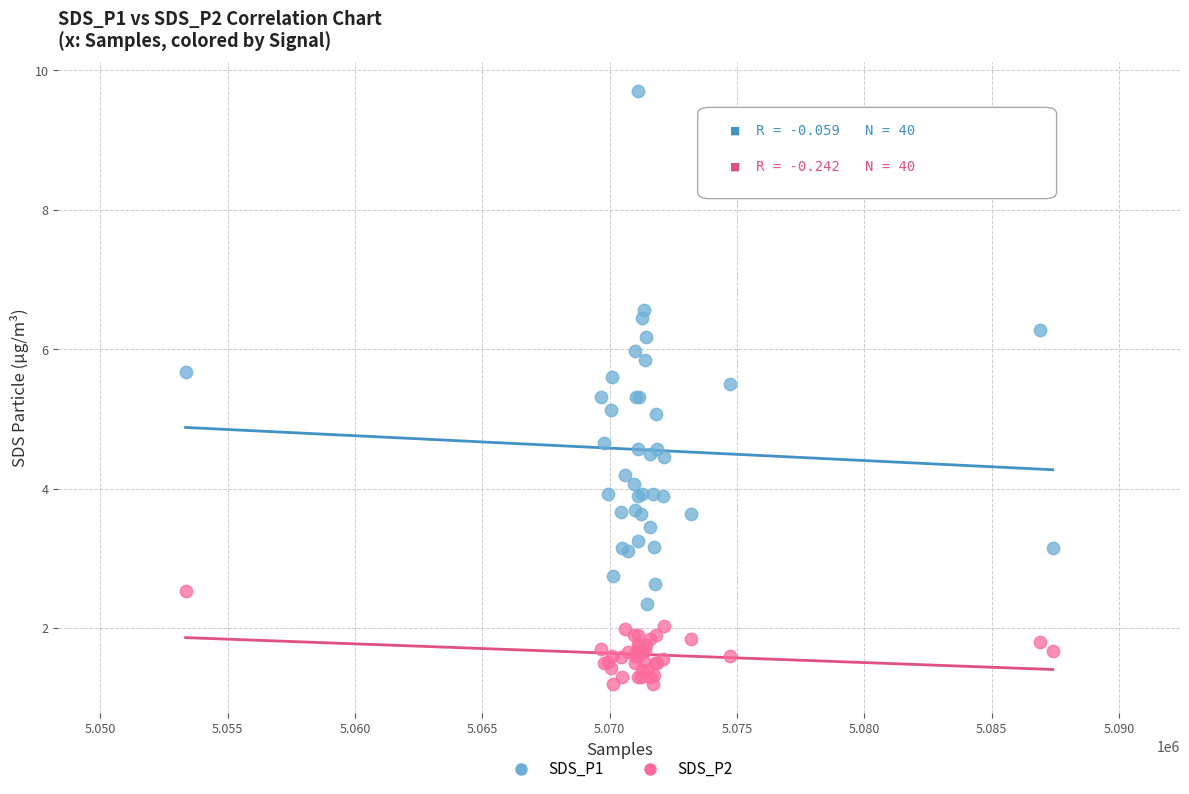

What are all the series names shown in the legend?

SDS_P1, SDS_P2